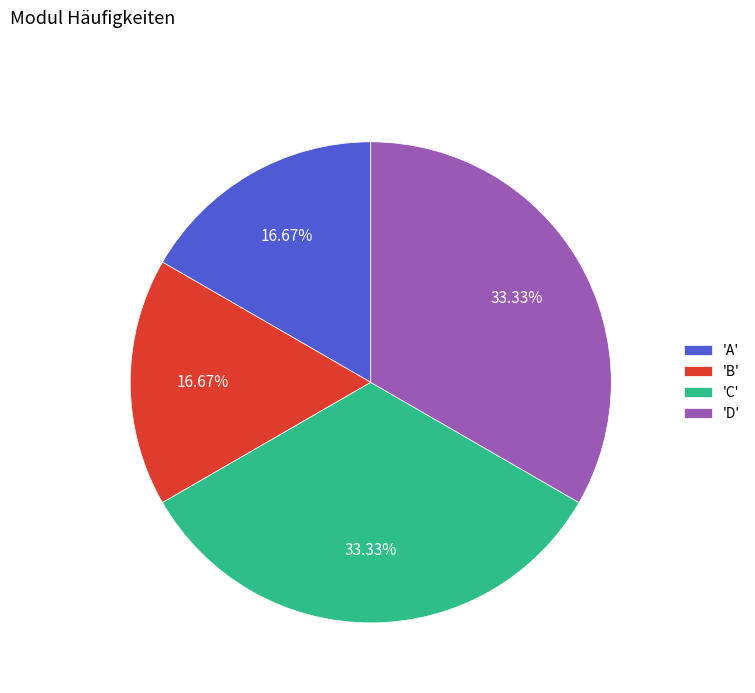

To the nearest percent, what is the average slice percentage?

25%